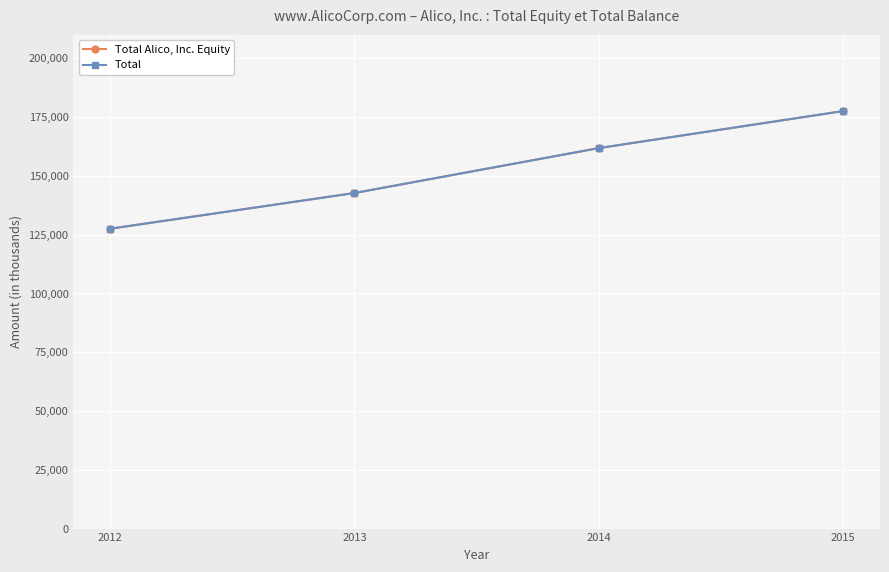

What is the value of the Total Alico, Inc. Equity point at the 4th from the left?

177599